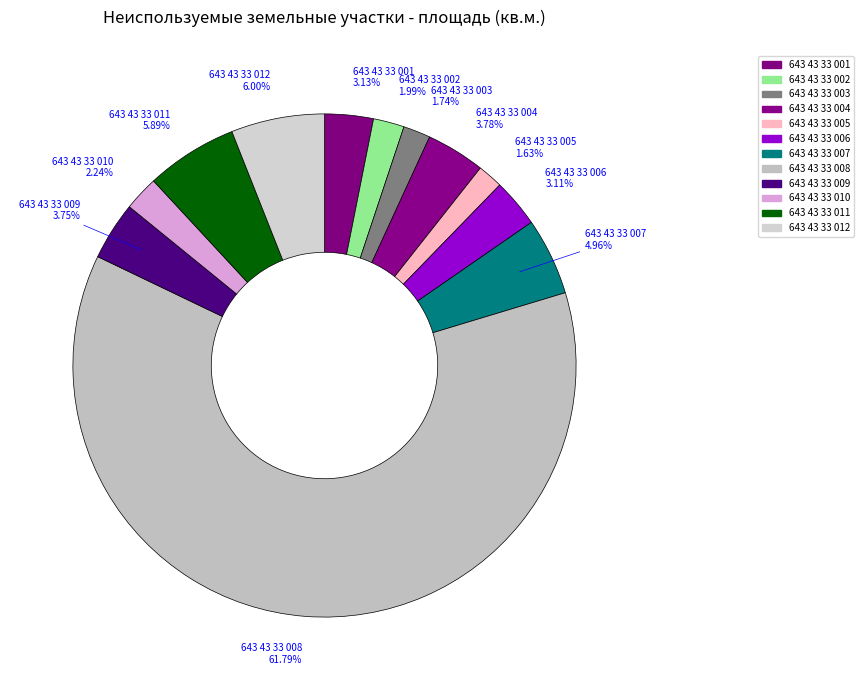

What is the largest slice in the pie chart?

643 43 33 008